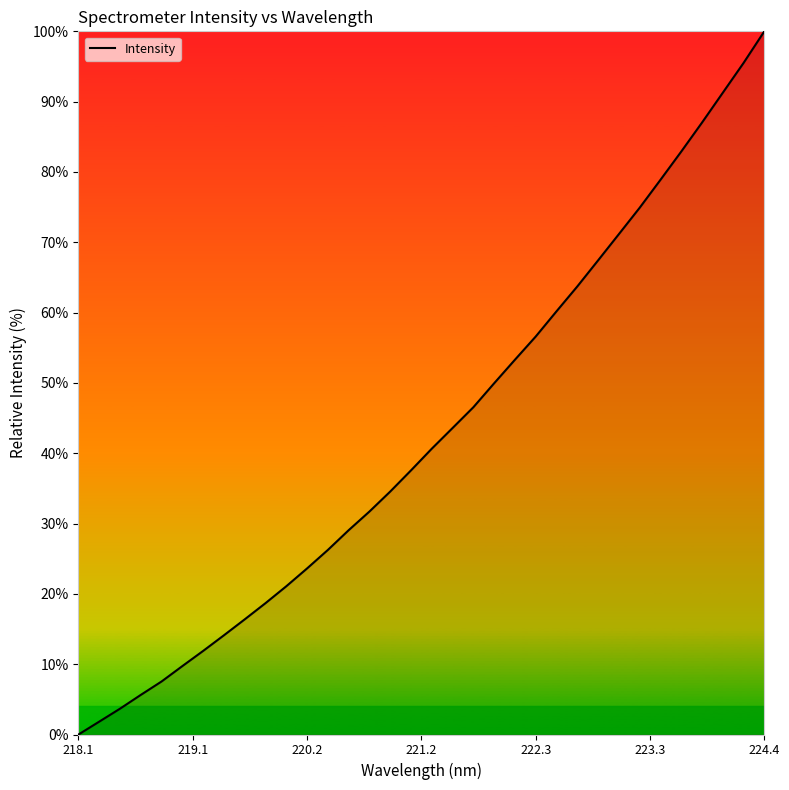

What is the maximum value shown in the chart?

100.0